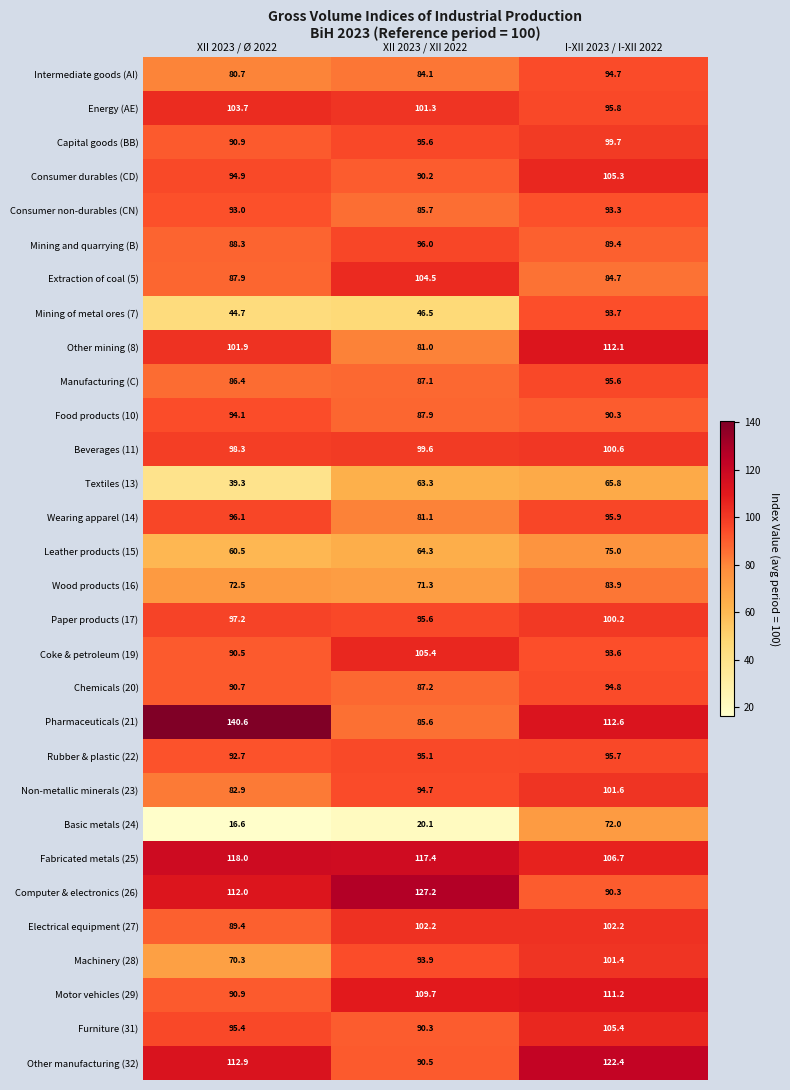

What is the highest value of the Other mining (8) series?

112.1